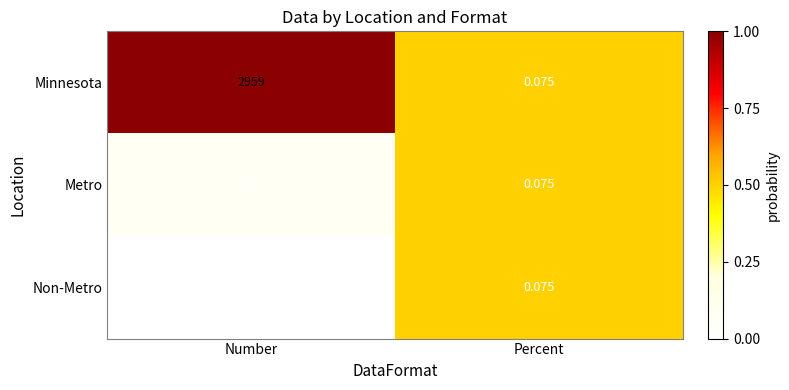

Which label corresponds to the smallest value in the chart?

Percent